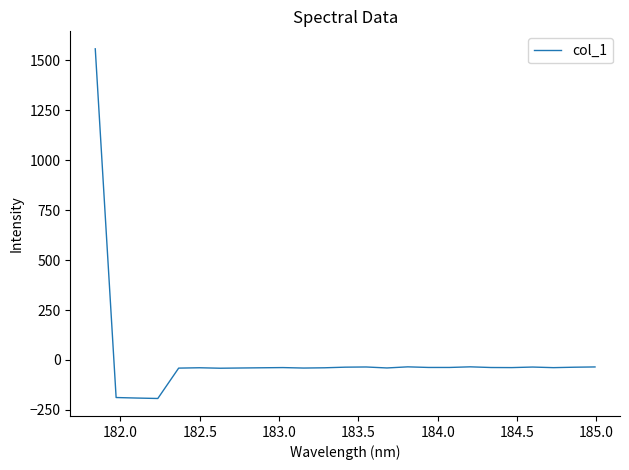

What is the maximum value shown in the chart?

1557.9